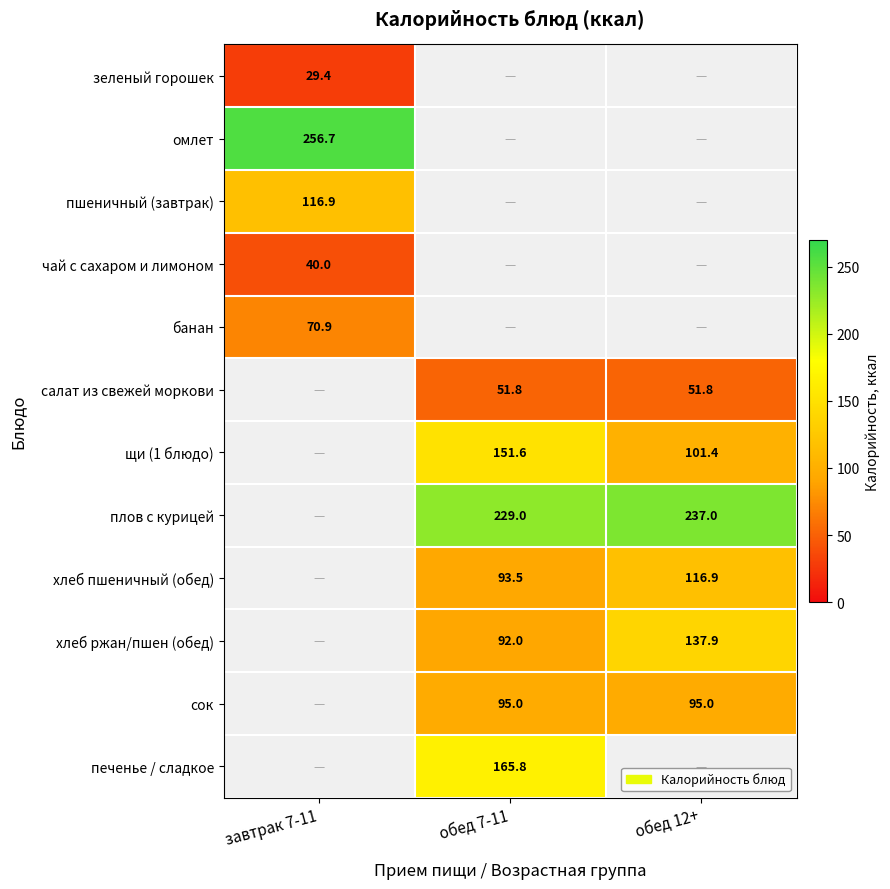

Which has a higher value, обед 12+ or обед 7-11?

обед 12+